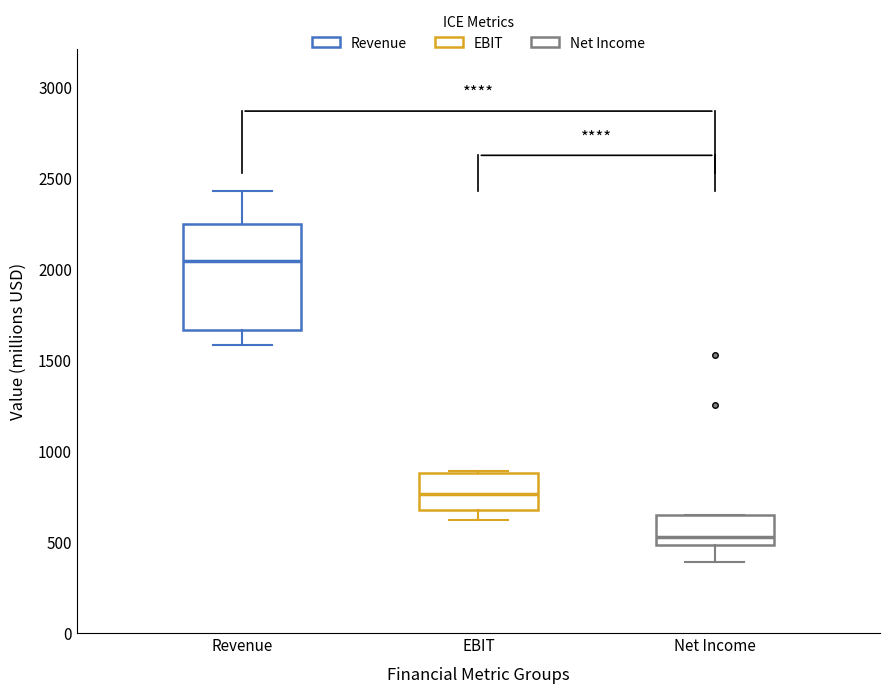

Where is the lower edge of the box for Net Income on the y-axis? The values are not printed on the chart, so give them approximately, as read against the axis.

500